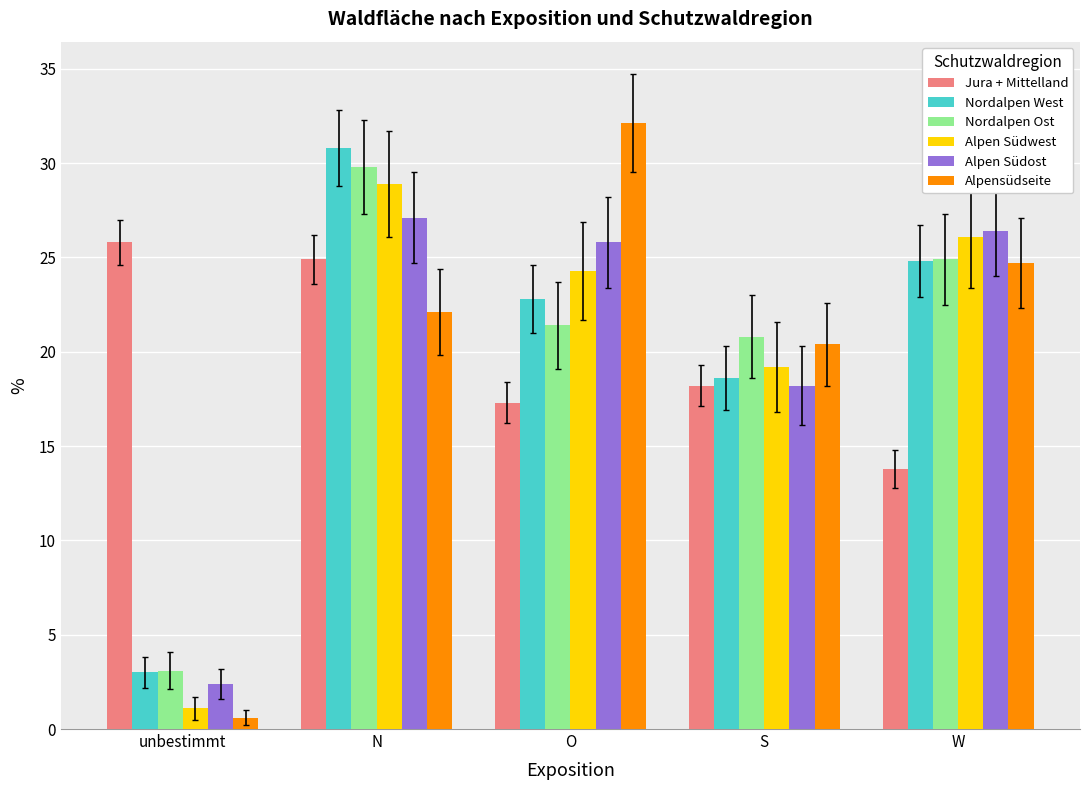

What is the difference between the second highest and minimum values in the Alpensüdseite series?

24.1